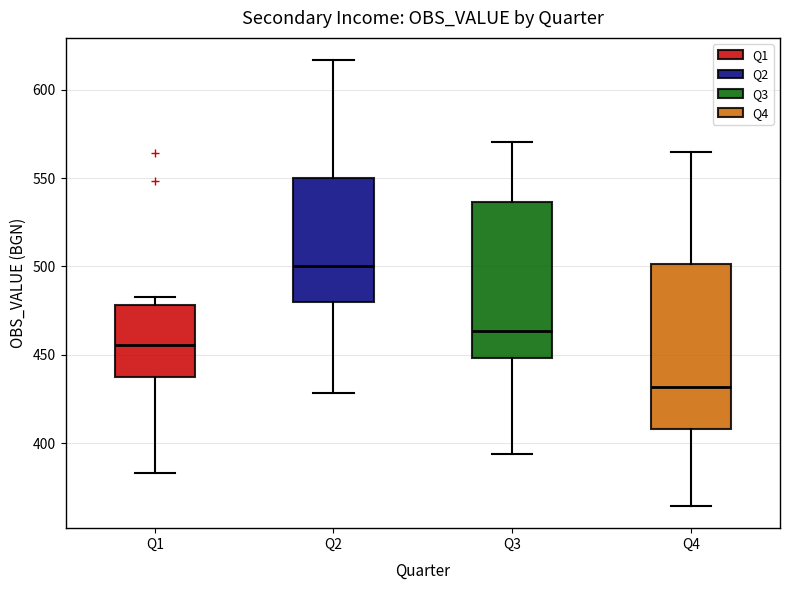

Reading left to right, transcribe this box plot: for each box, give where its median line is, the range the box spans, and where its two whiskers end, as read against the y-axis. The values are not printed on the chart, so give them approximately, as read against the axis.

Q1: median 455, box 435 to 480, whiskers 385 to 485
Q2: median 500, box 480 to 550, whiskers 430 to 615
Q3: median 465, box 450 to 535, whiskers 395 to 570
Q4: median 430, box 410 to 500, whiskers 365 to 565